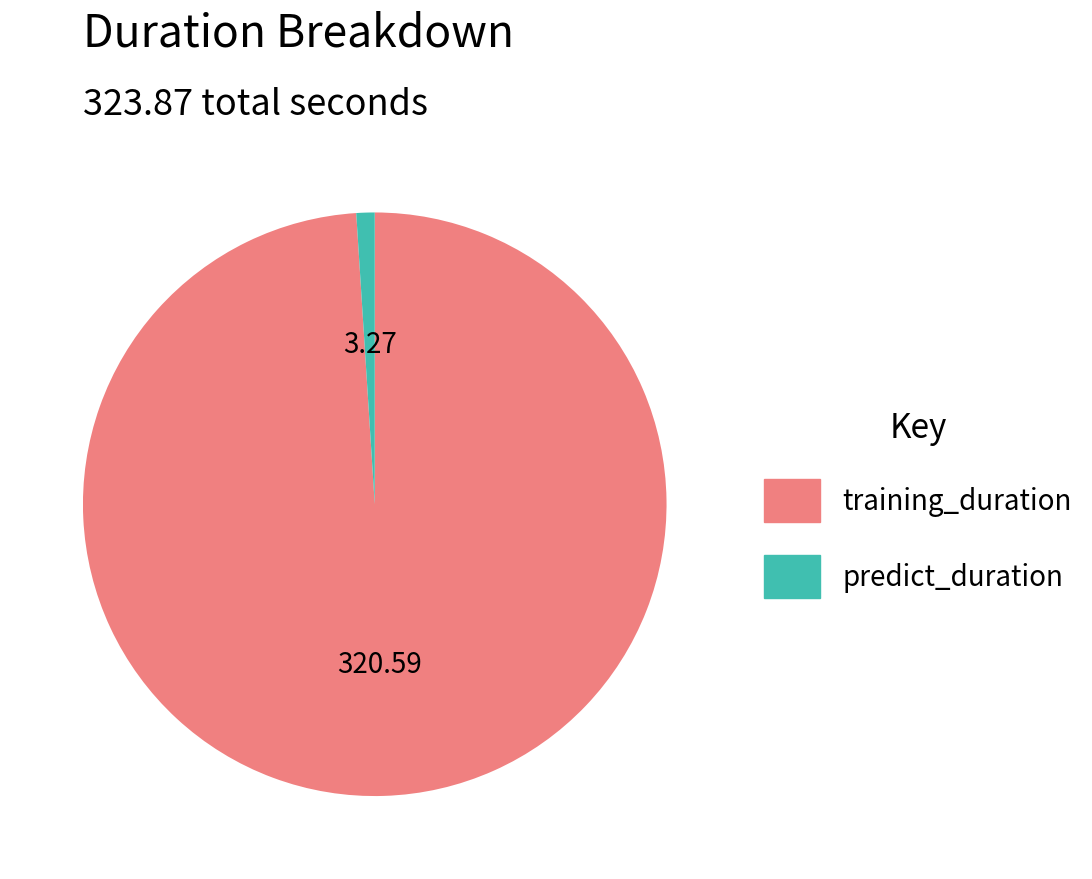

What is the smallest slice in the pie chart?

predict_duration